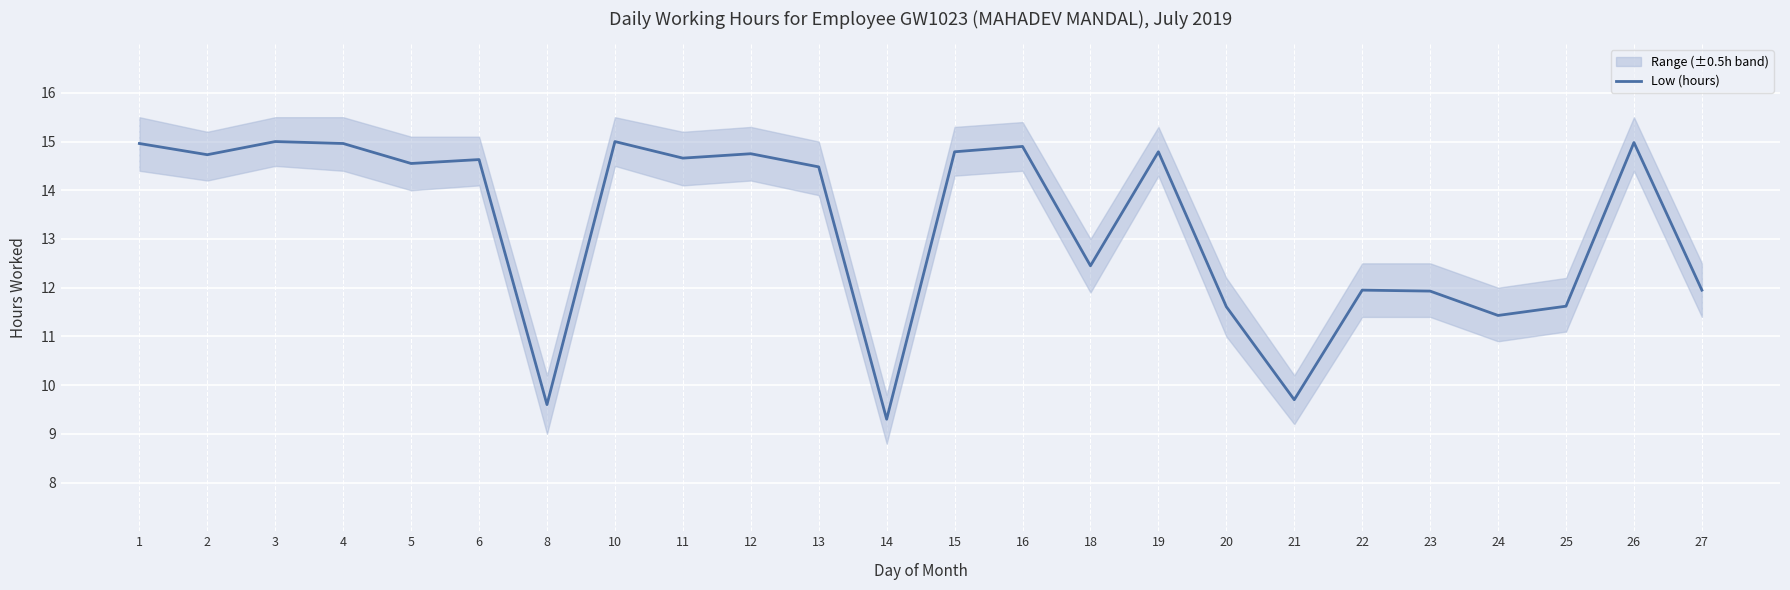

What is the smallest value displayed?

9.3